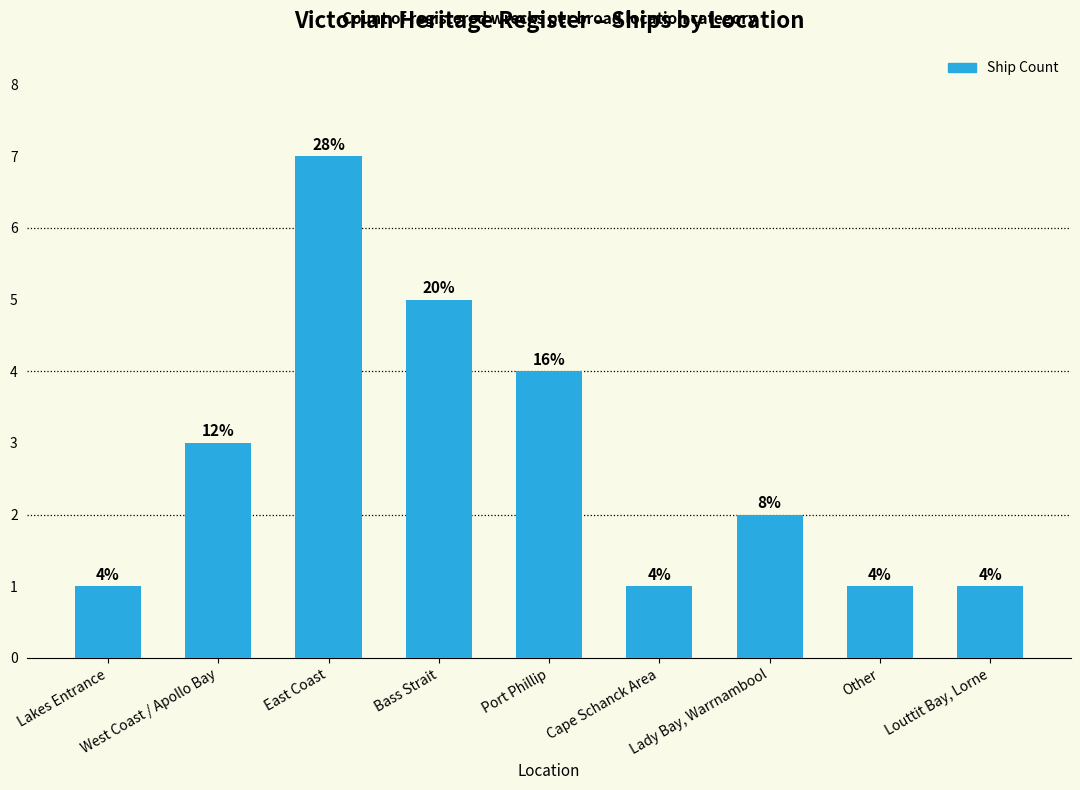

What is the label of the 7th bar from the right?

East Coast